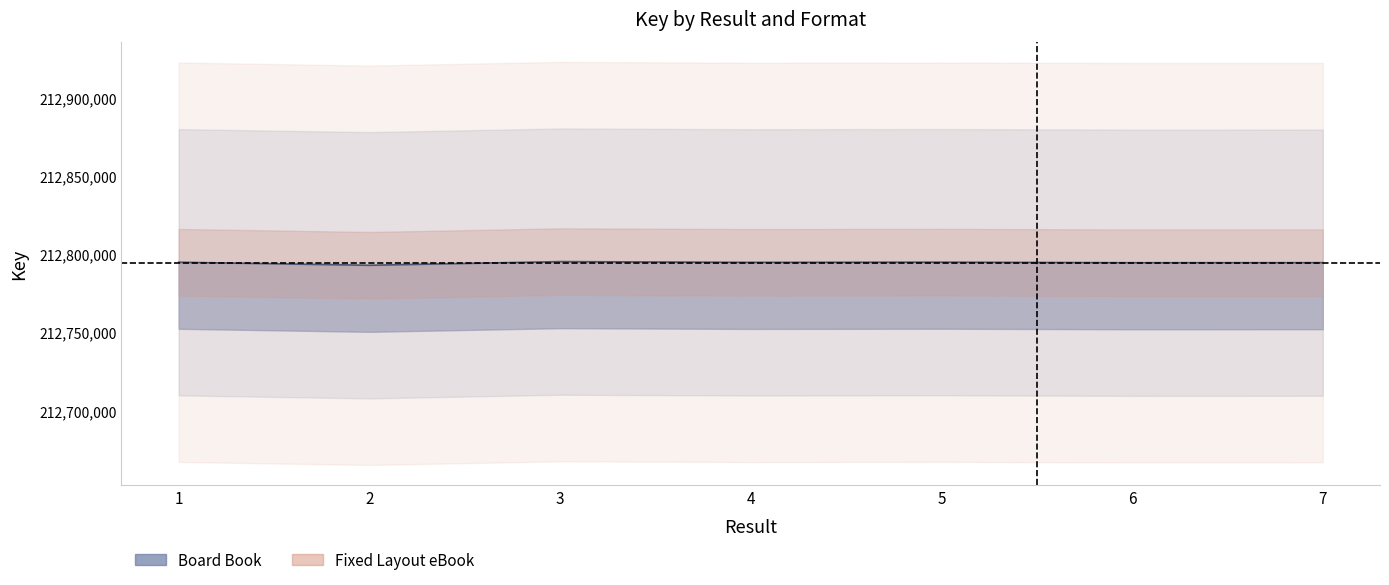

What is the difference between the maximum and minimum values?

2335